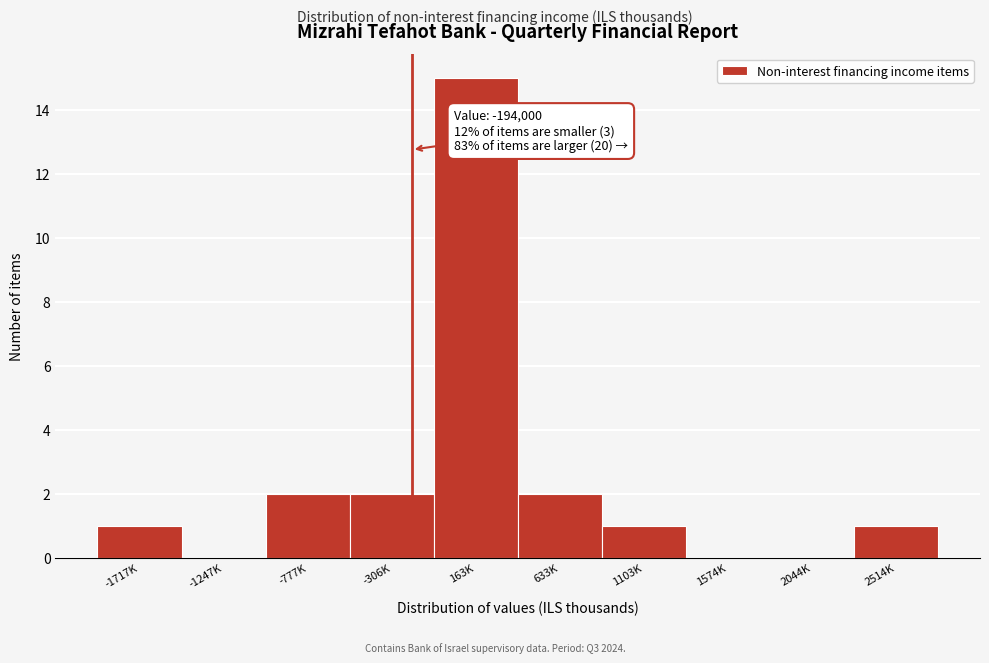

Reading left to right, extract all data points from this chart.

-1717K=1	-1247K=0	-777K=2	-306K=2	163K=15	633K=2	1103K=1	1574K=0	2044K=0	2514K=1